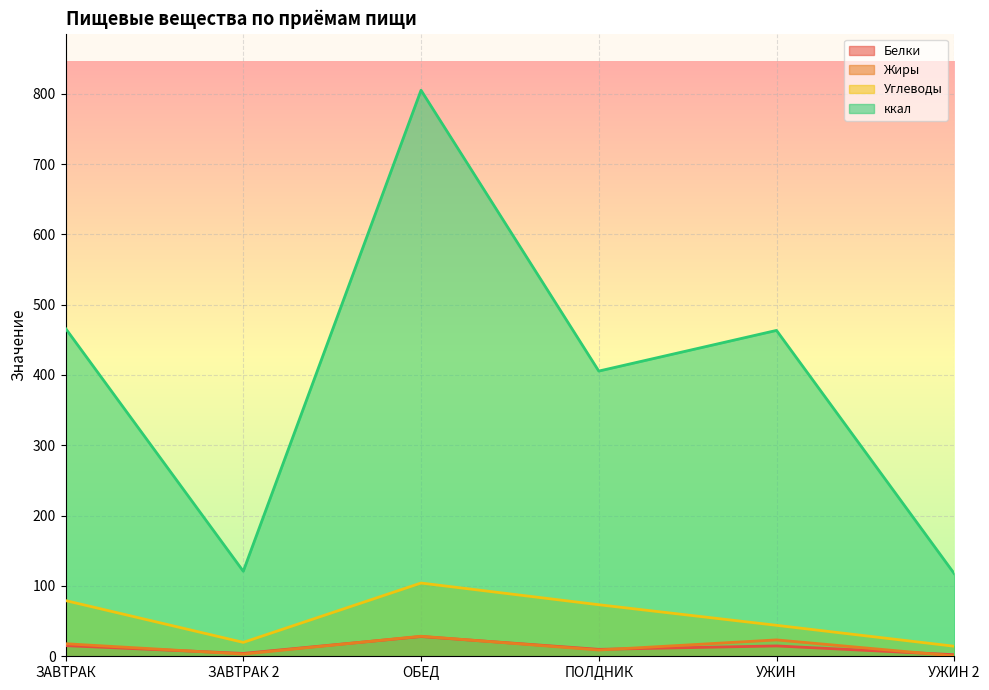

True or false: ккал and Белки intersect in this chart.

False